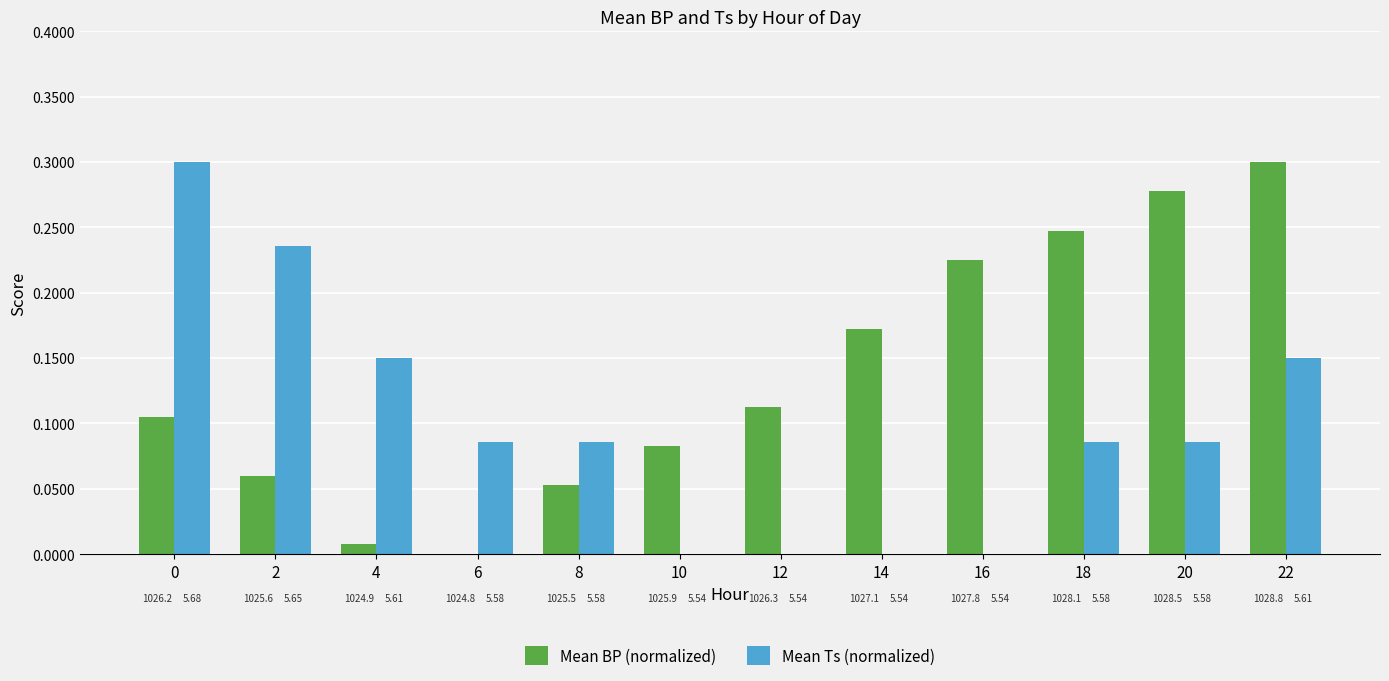

Which series has the largest range (max minus min)?

Mean BP (normalized)